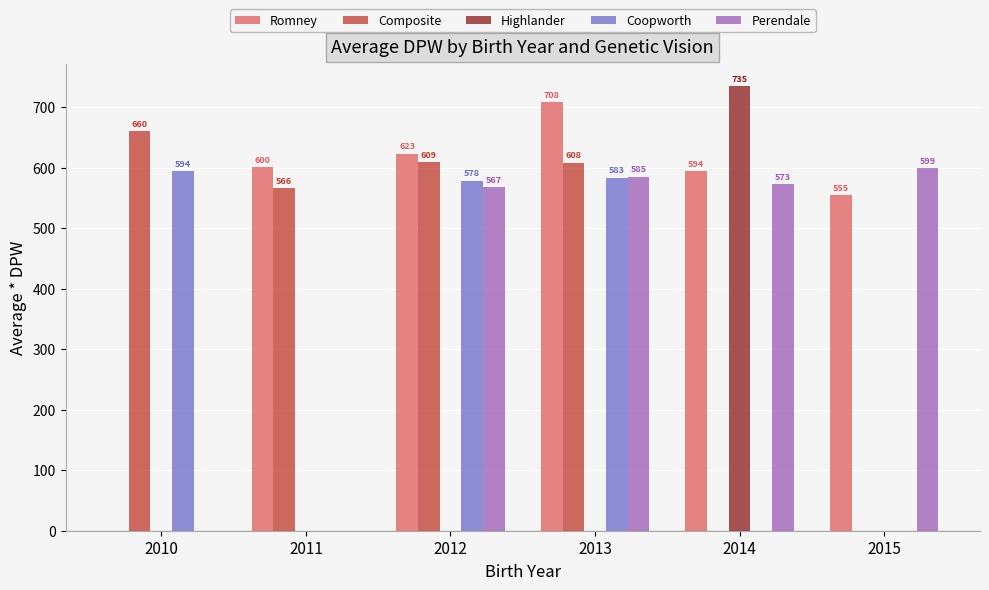

How many positive values does the Romney series have?

5